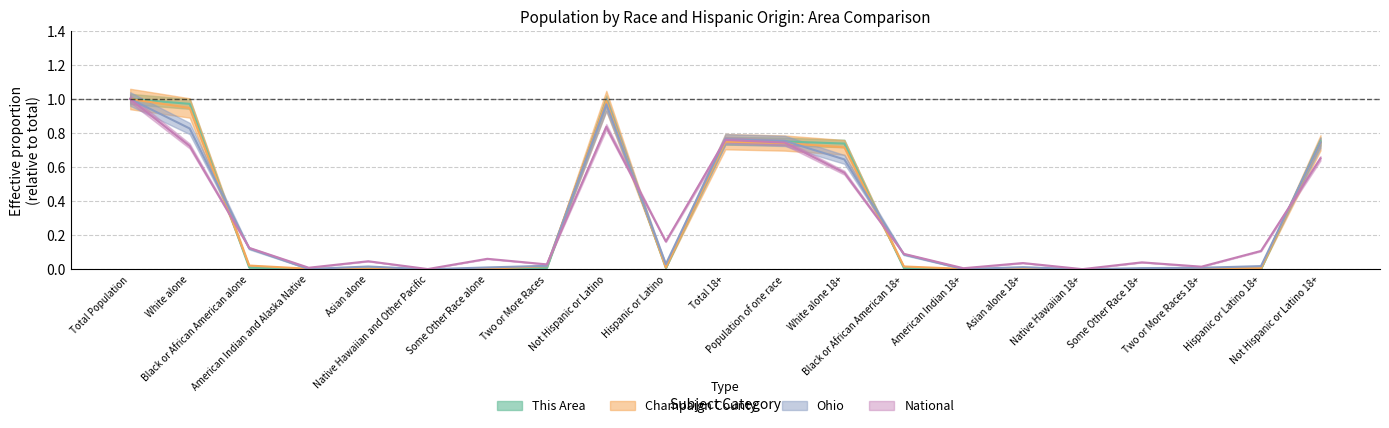

How many lines are shown in the chart?

4